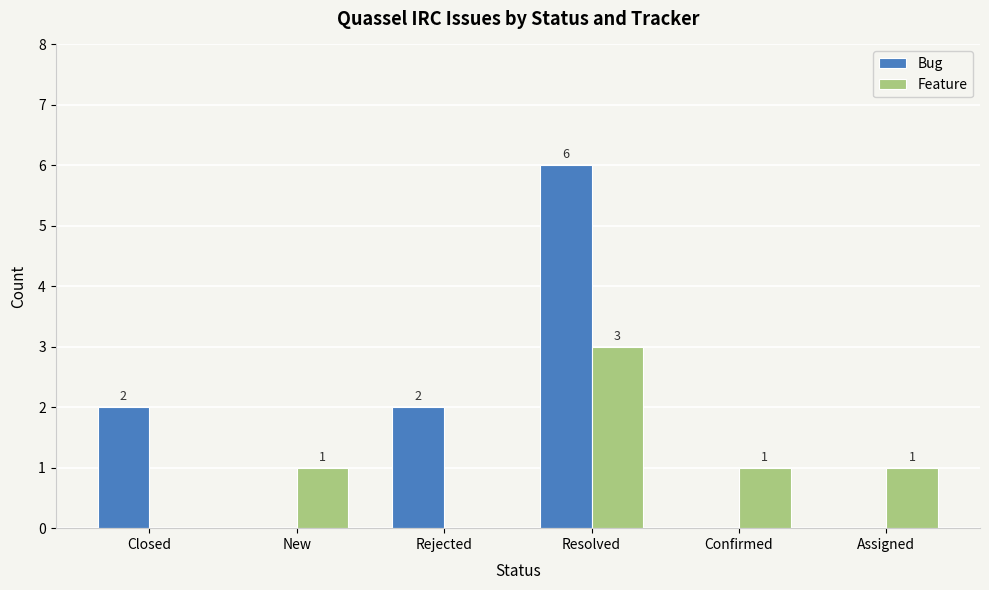

How many Bug values are between 0 and 2?

5